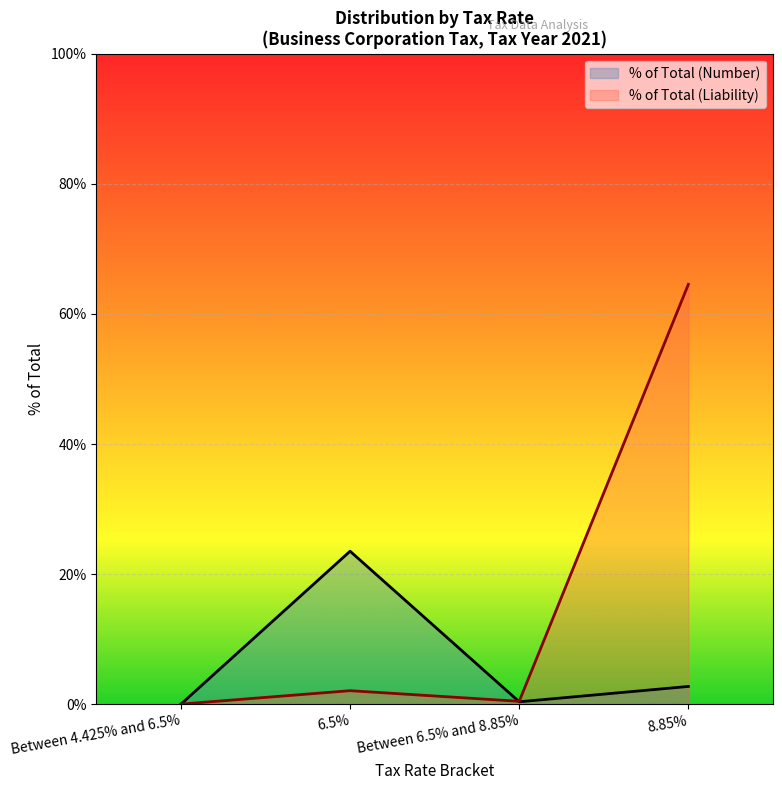

How many values in the % of Total (Liability) series exceed 2?

2